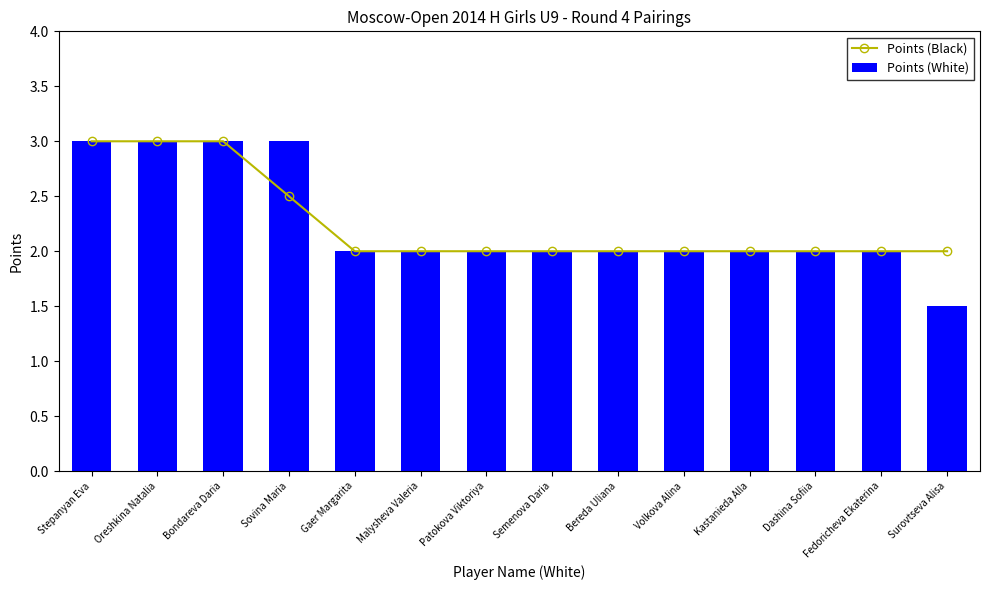

What is the greatest value displayed?

3.0